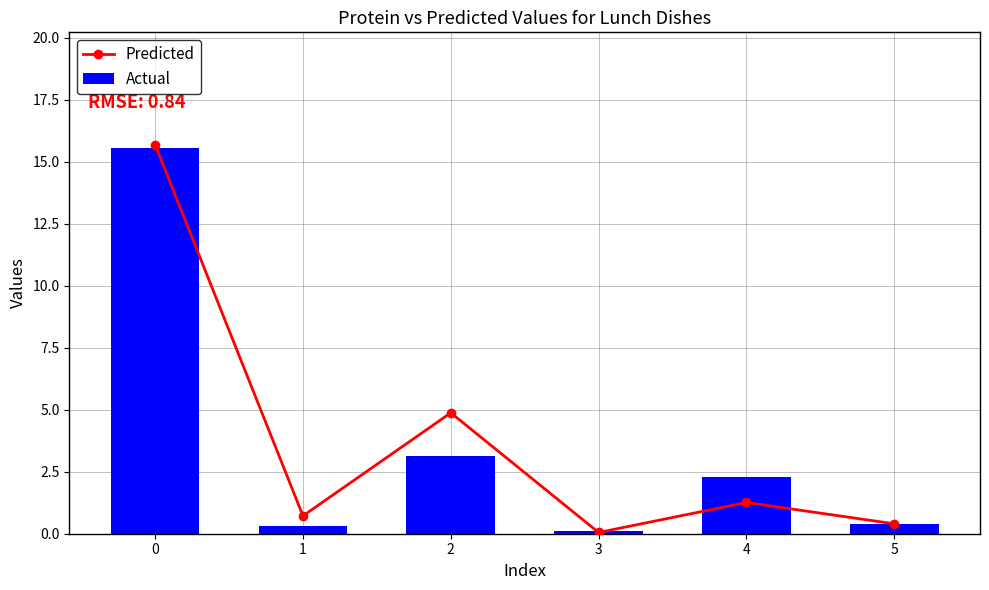

Count the number of categories in the chart.

6